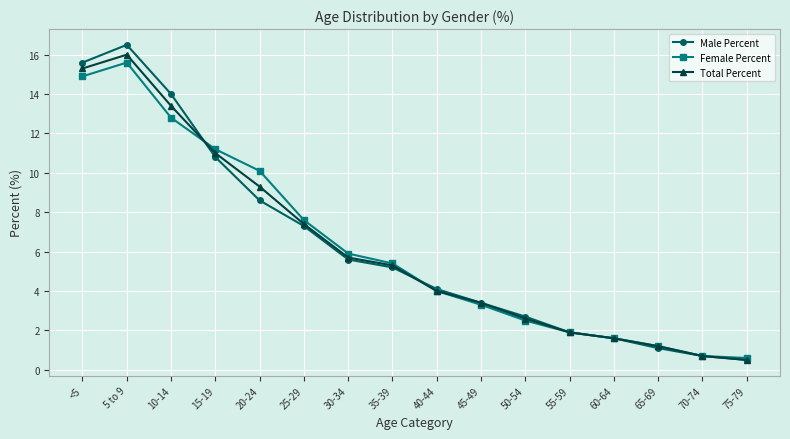

What is the difference between the maximum and minimum values in the Total Percent series?

15.5